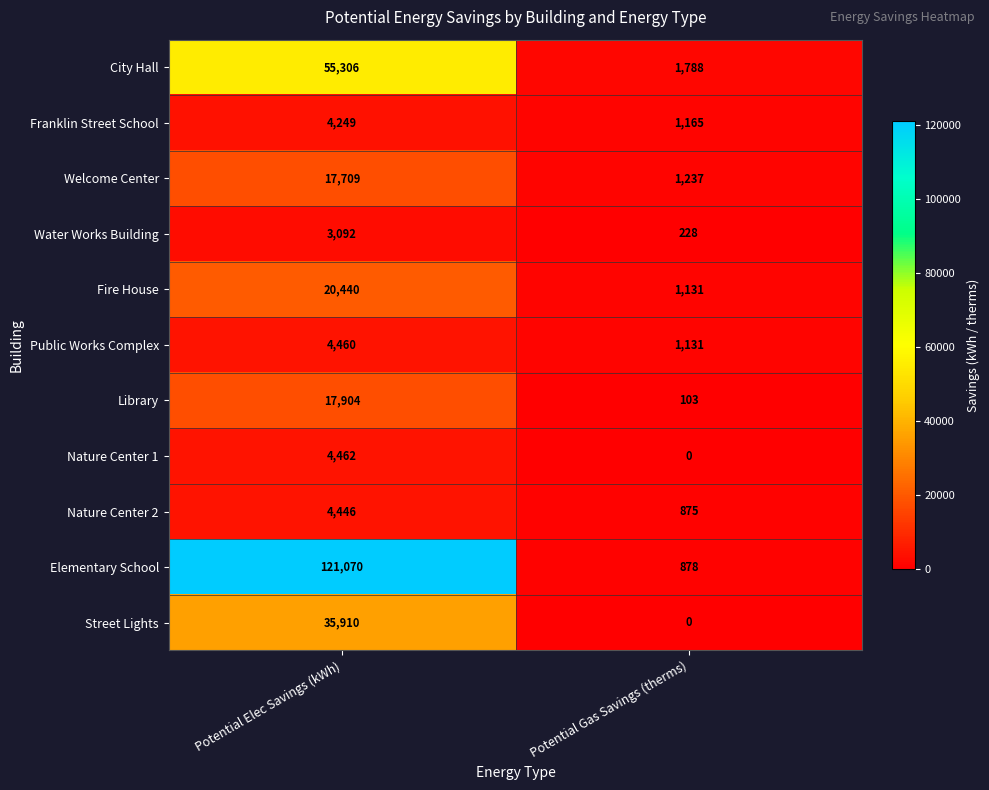

What is the difference between the Elementary School values at Potential Gas Savings (therms) and Potential Elec Savings (kWh)?

120192